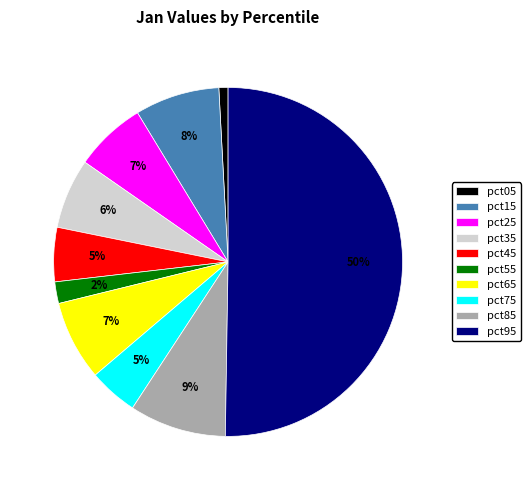

Is the sum of pct35 and pct65 greater than half?

No